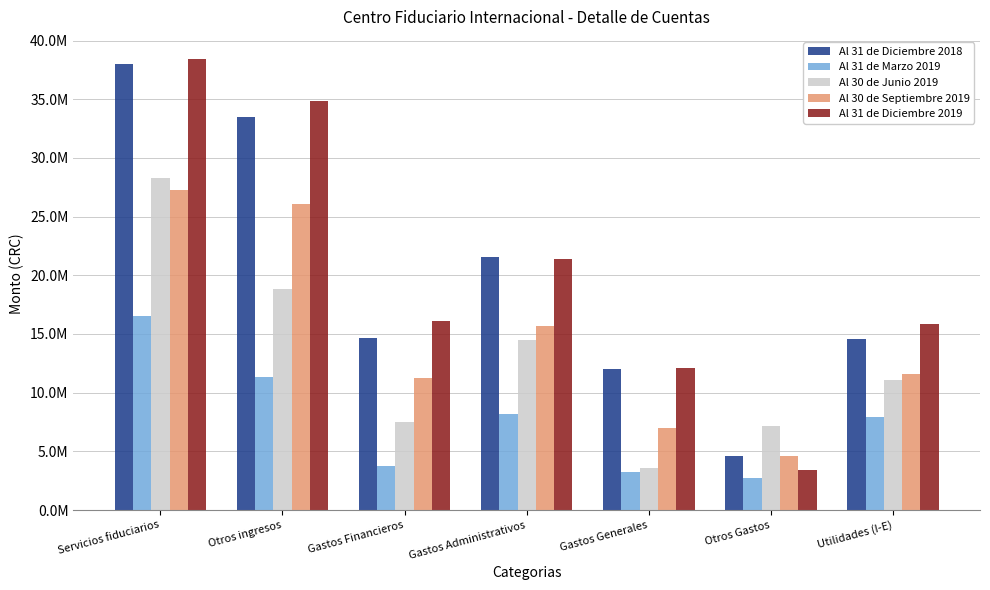

Are the bars horizontal?

No